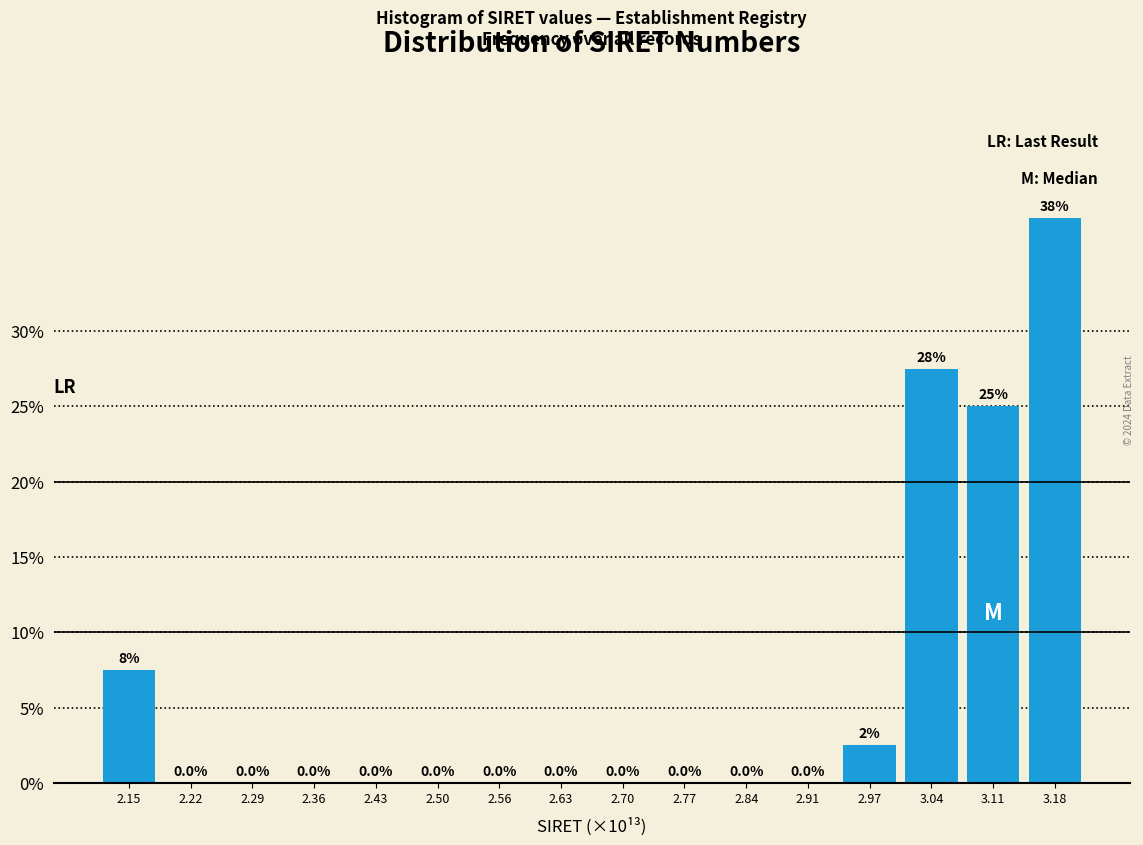

Reading left to right, transcribe all the data shown in this chart.

2.15=7.5	2.22=0.0	2.29=0.0	2.36=0.0	2.43=0.0	2.50=0.0	2.56=0.0	2.63=0.0	2.70=0.0	2.77=0.0	2.84=0.0	2.91=0.0	2.97=2.5	3.04=27.5	3.11=25.0	3.18=37.5